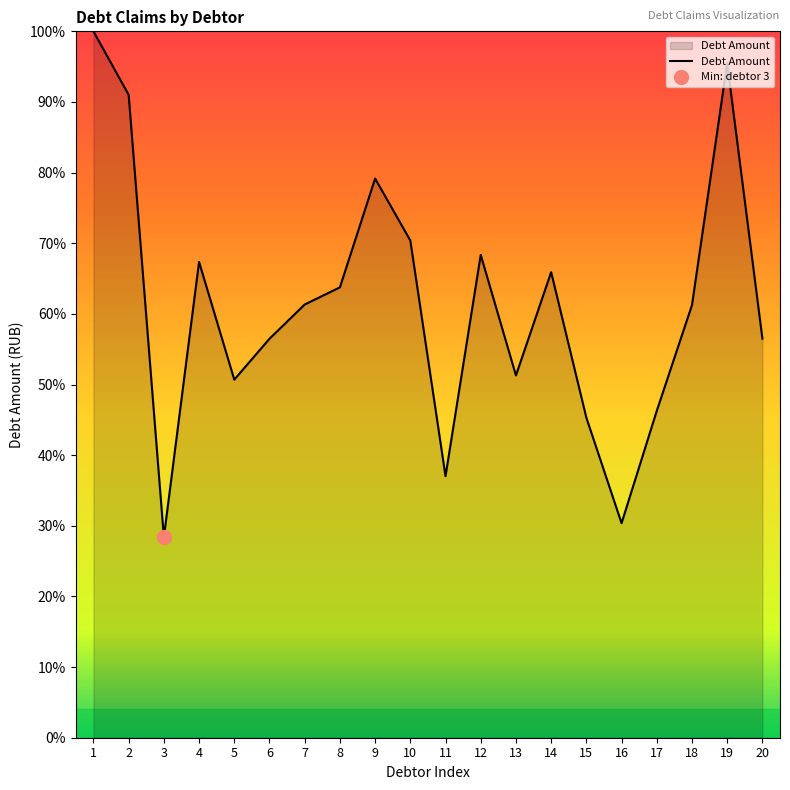

What is the value of the 16th point from the left?

30.4